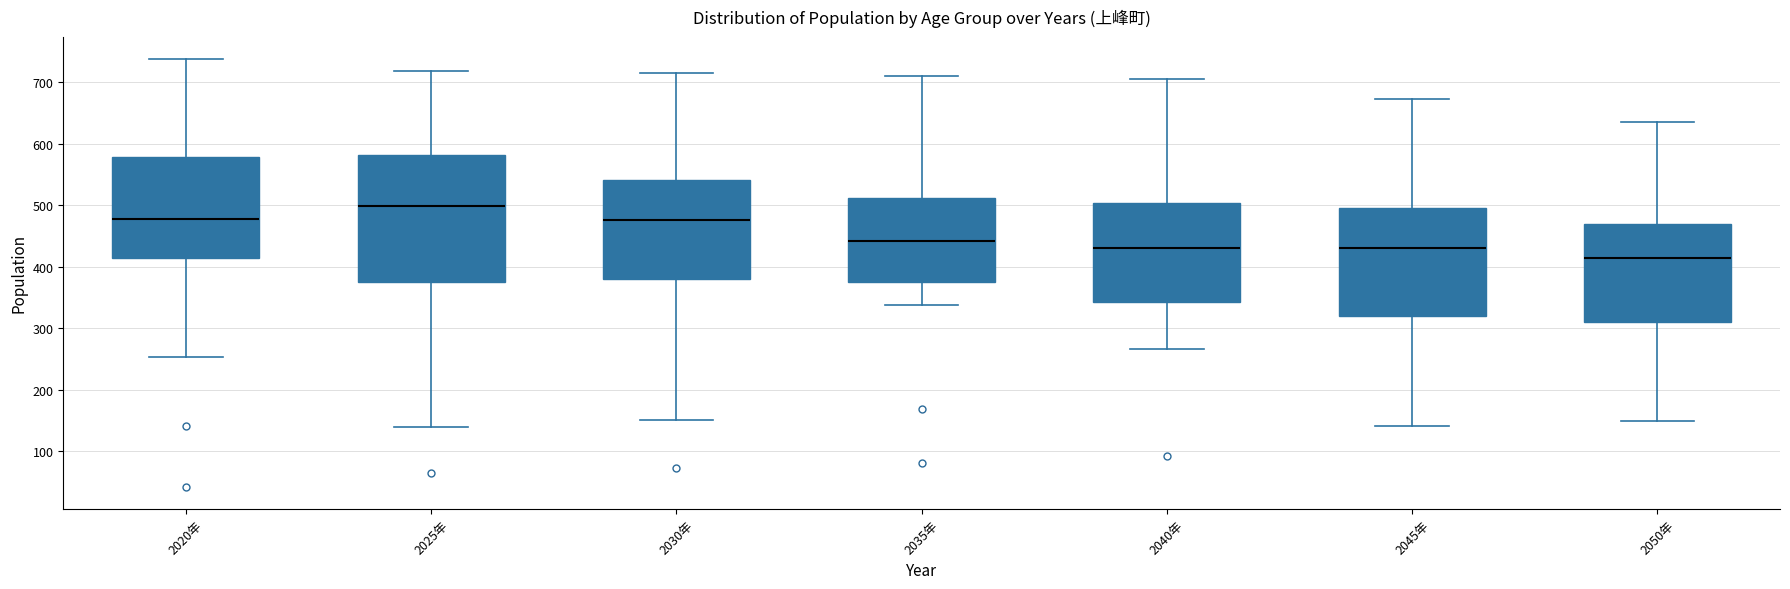

Where does the lower whisker of the box for 2025年 end on the y-axis? The values are not printed on the chart, so give them approximately, as read against the axis.

140